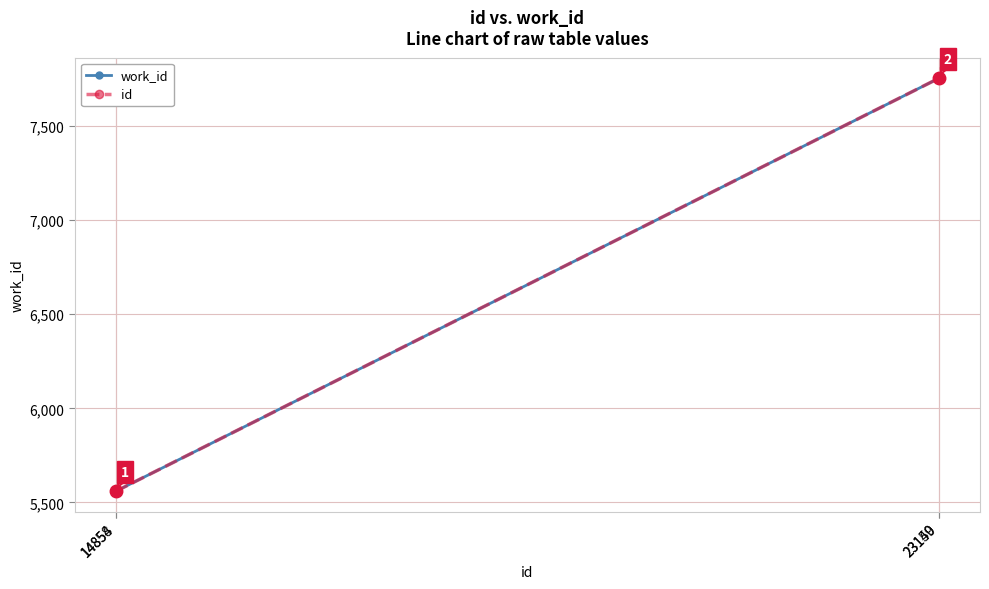

Is this an area chart (filled region under the line)?

No